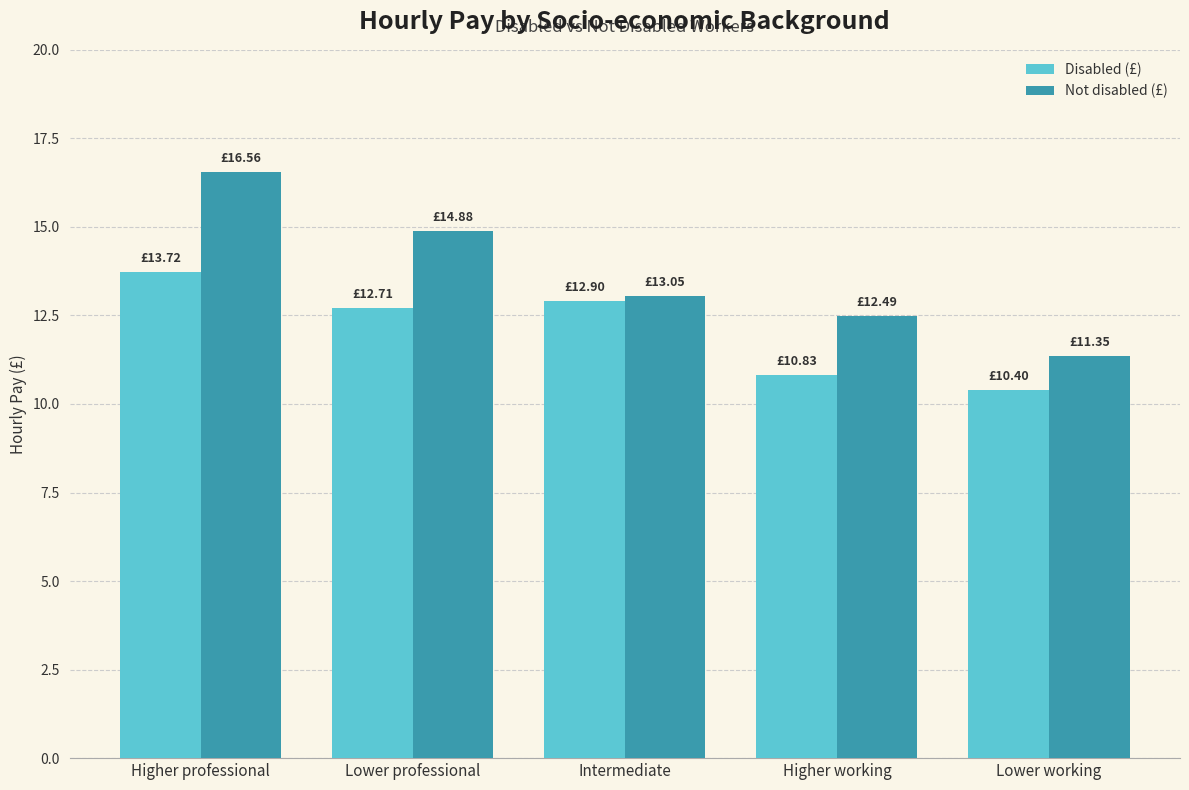

What is the difference between the maximum and second lowest values in the Disabled (£) series?

2.9